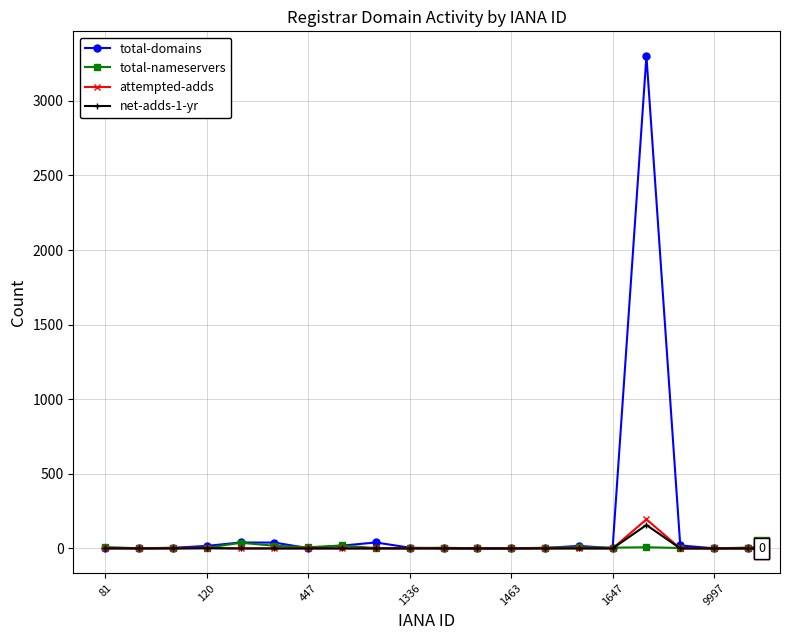

Is this an area chart (filled region under the line)?

No